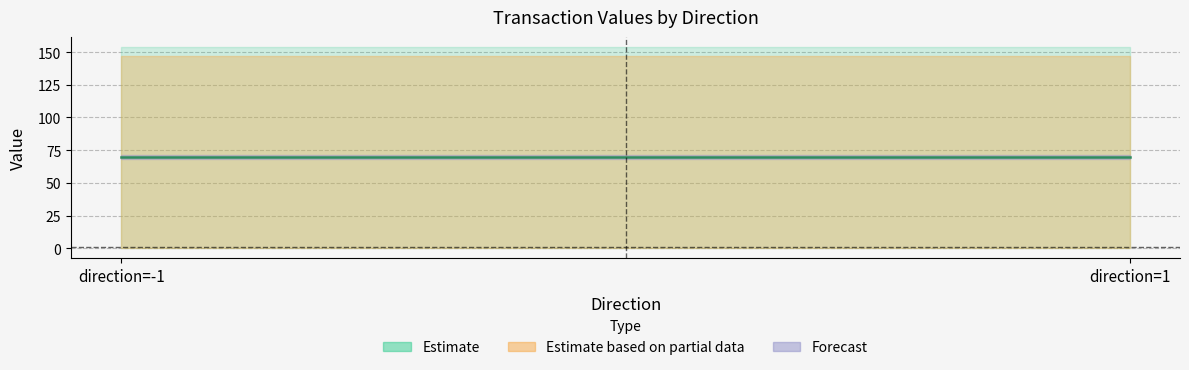

The value of valid_mainchain at -1 is 1.4. True or false?

False